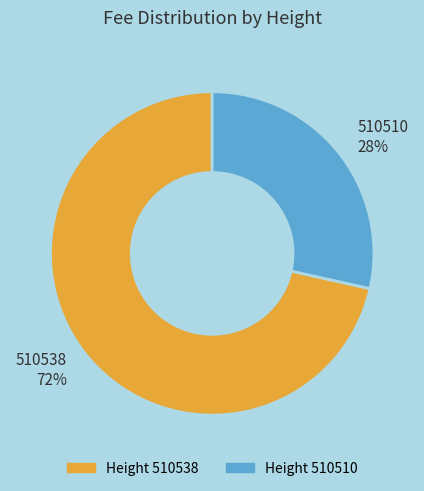

To the nearest percent, what portion does 510538 represent?

72%